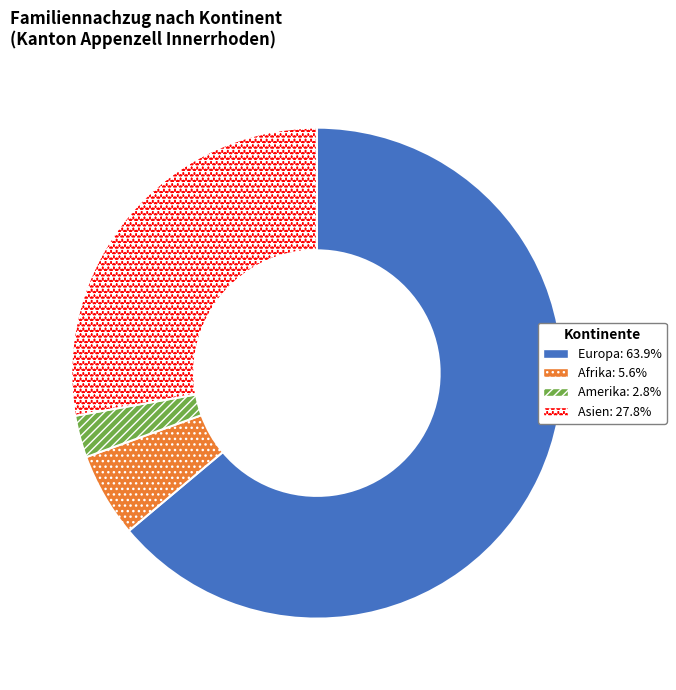

How many slices are in this pie chart?

4